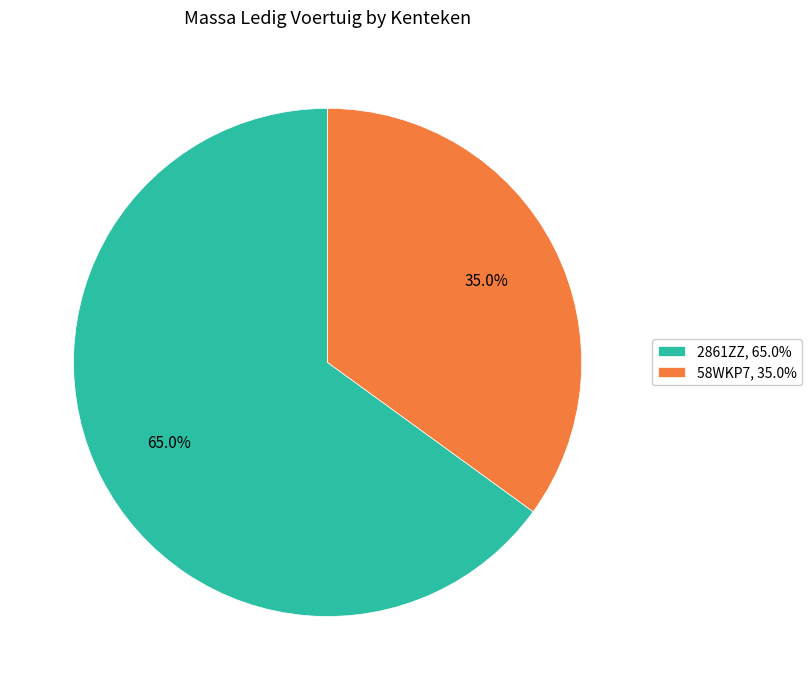

Does 58WKP7 account for over 50% of the chart?

No